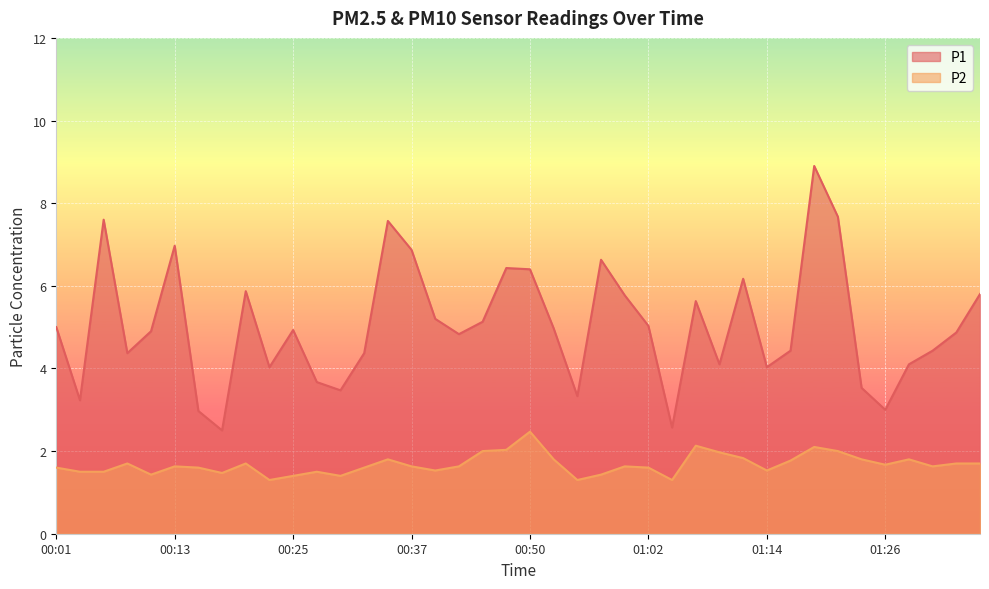

True or false: P1 and P2 cross at least once.

False